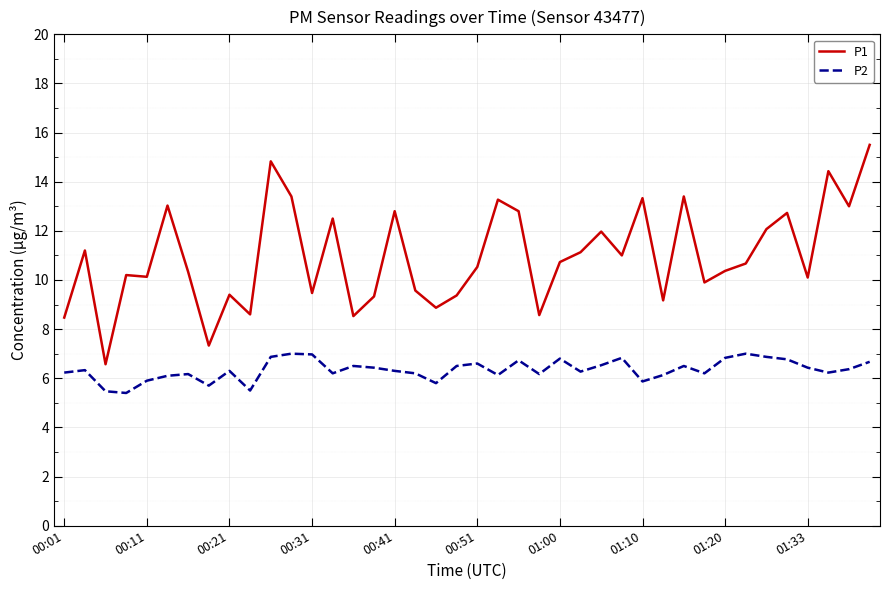

What is the difference between the maximum and minimum values in the P1 series?

8.9